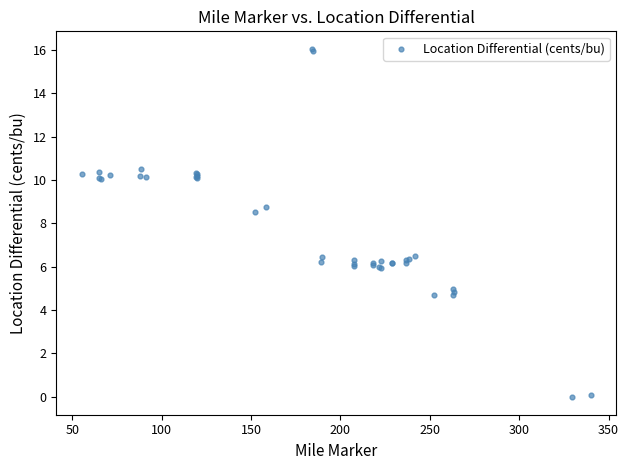

What Y value in the scatter plot is closest to 8?

8.5